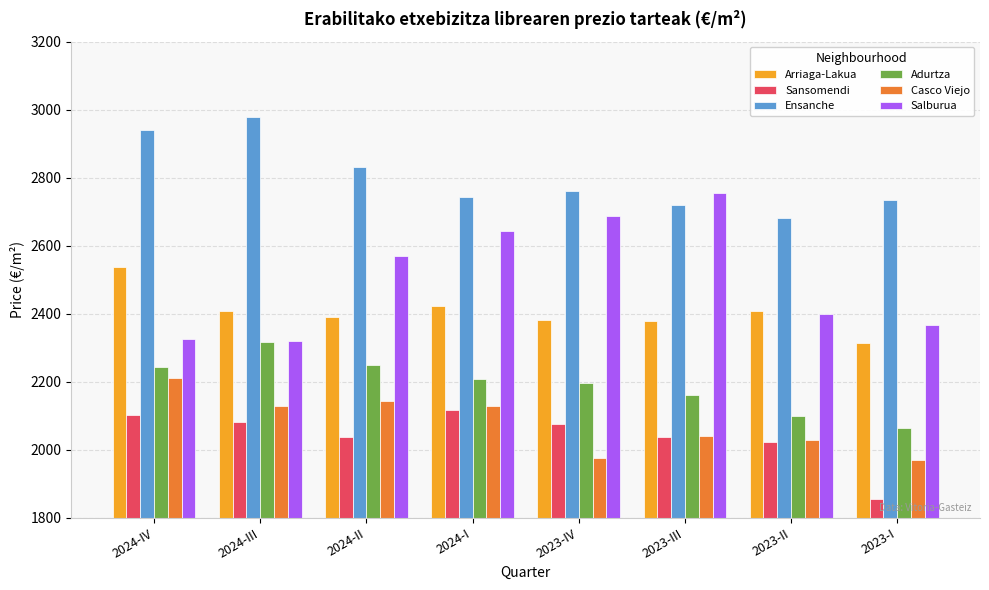

What is the lowest value of the Ensanche series?

2681.6